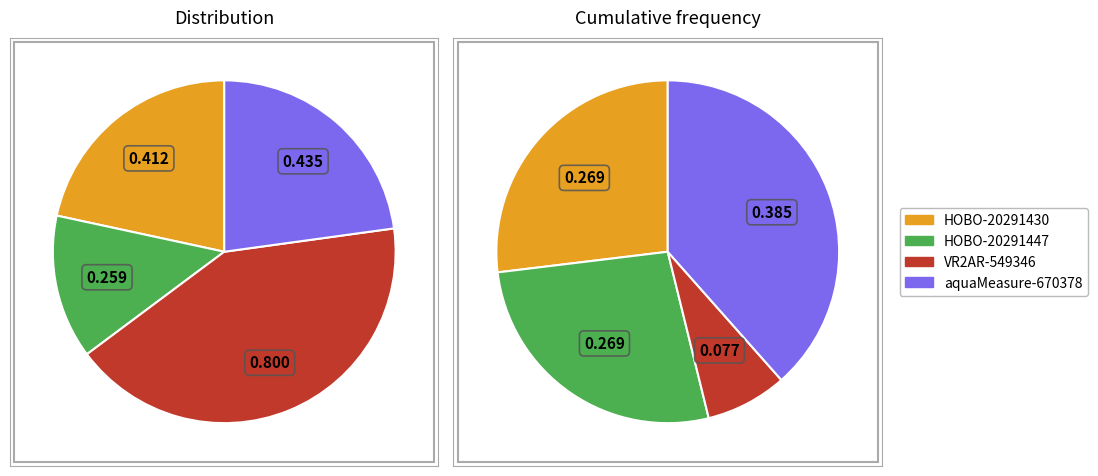

How many segments does this pie chart have?

4